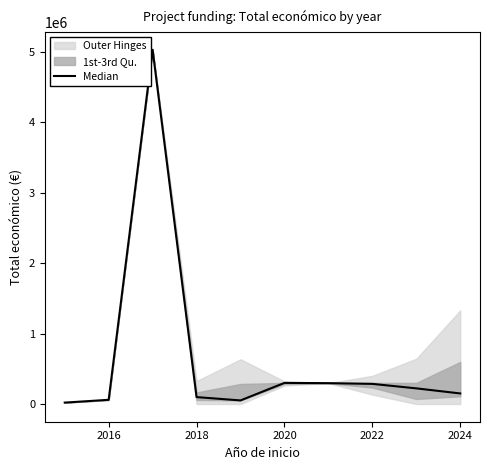

How many data points are less than 222194?

5